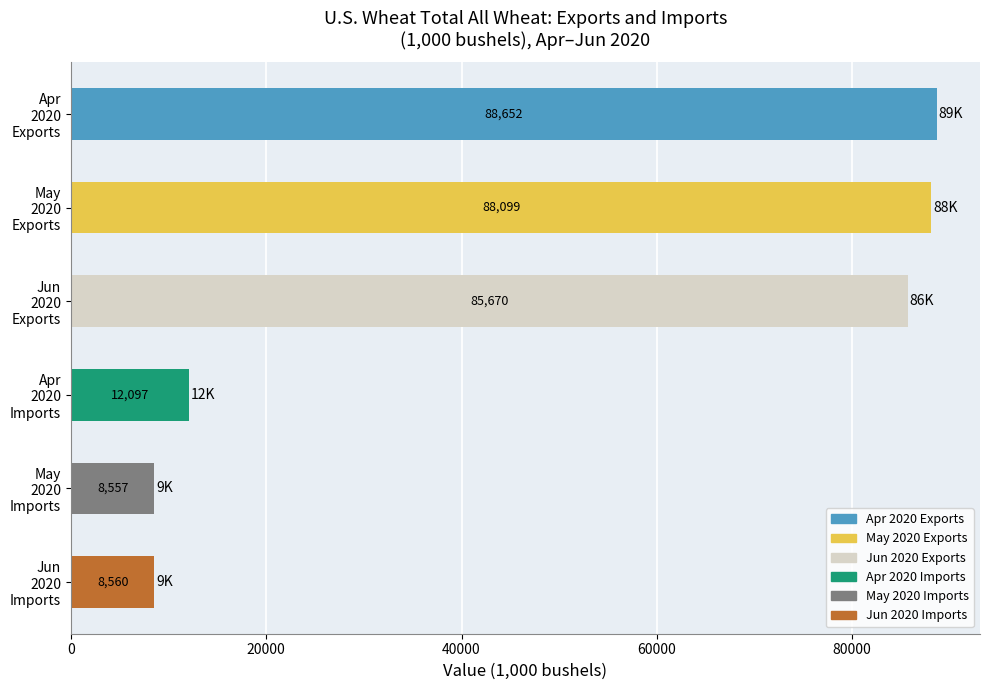

What is the greatest value displayed?

88651.8